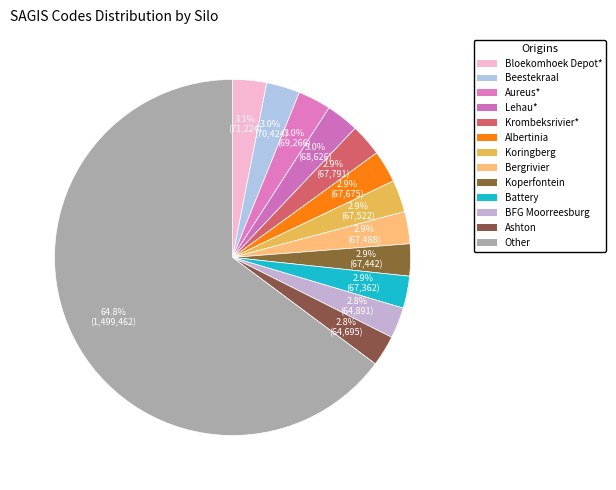

Count the number of slices in the pie.

13